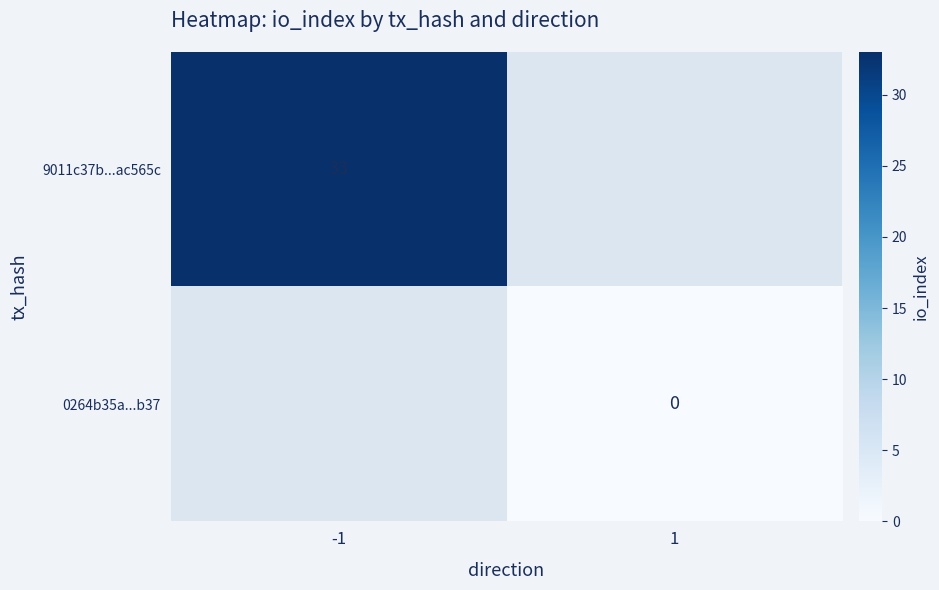

True or false: 9011c37b...ac565c has a value of 19 at -1.

False